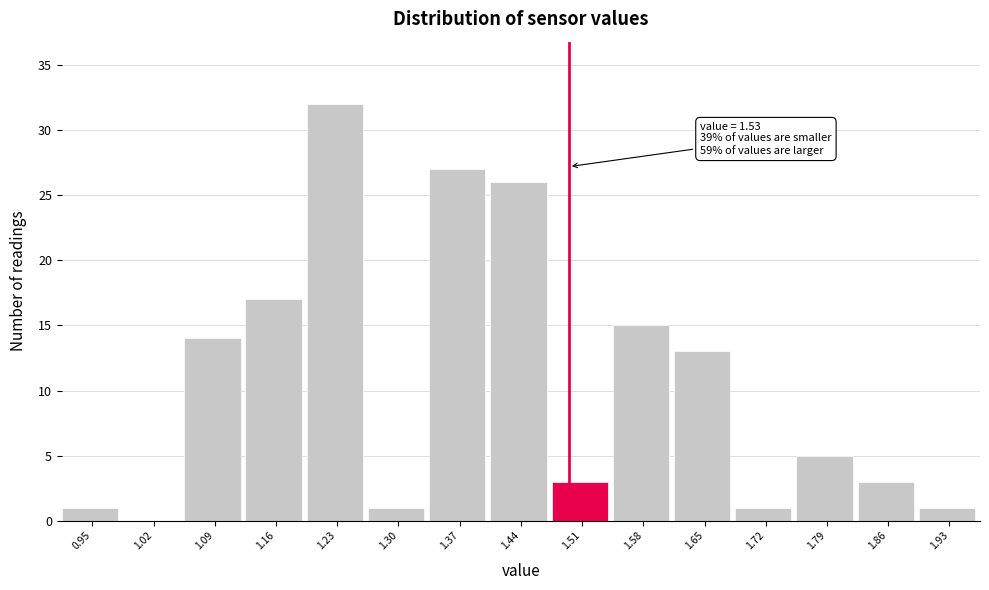

Reading left to right, list all the values displayed in this chart.

0.95=1	1.02=0	1.09=14	1.16=17	1.23=32	1.30=1	1.37=27	1.44=26	1.51=3	1.58=15	1.65=13	1.72=1	1.79=5	1.86=3	1.93=1